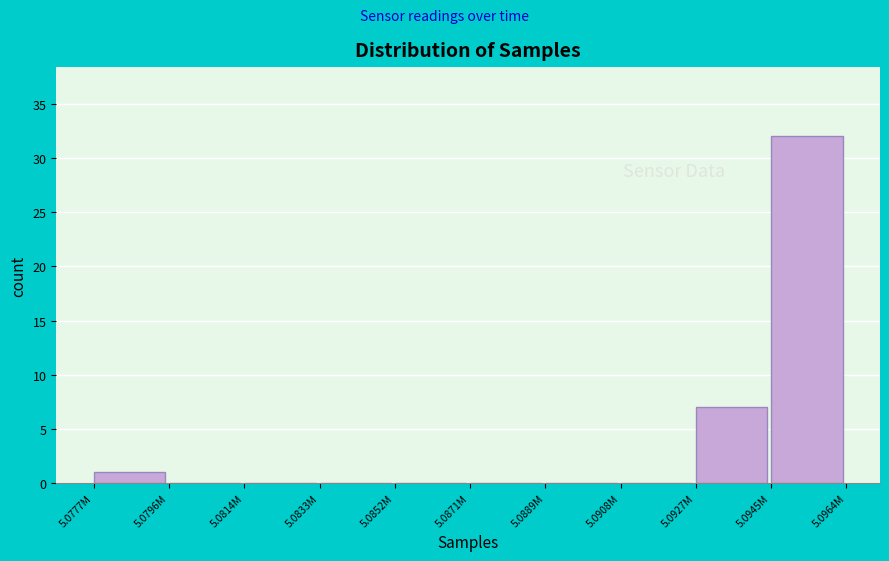

Reading left to right, transcribe all the data shown in this chart.

5.0777M=1	5.0796M=0	5.0814M=0	5.0833M=0	5.0852M=0	5.0871M=0	5.0889M=0	5.0908M=0	5.0927M=7	5.0945M=32